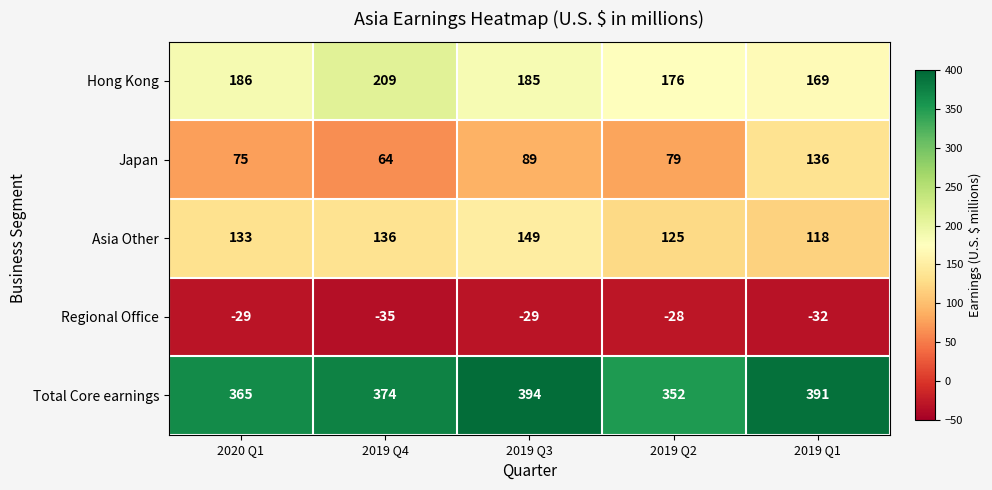

The Total Core earnings series shows 365 at 2020 Q1. True or false?

True